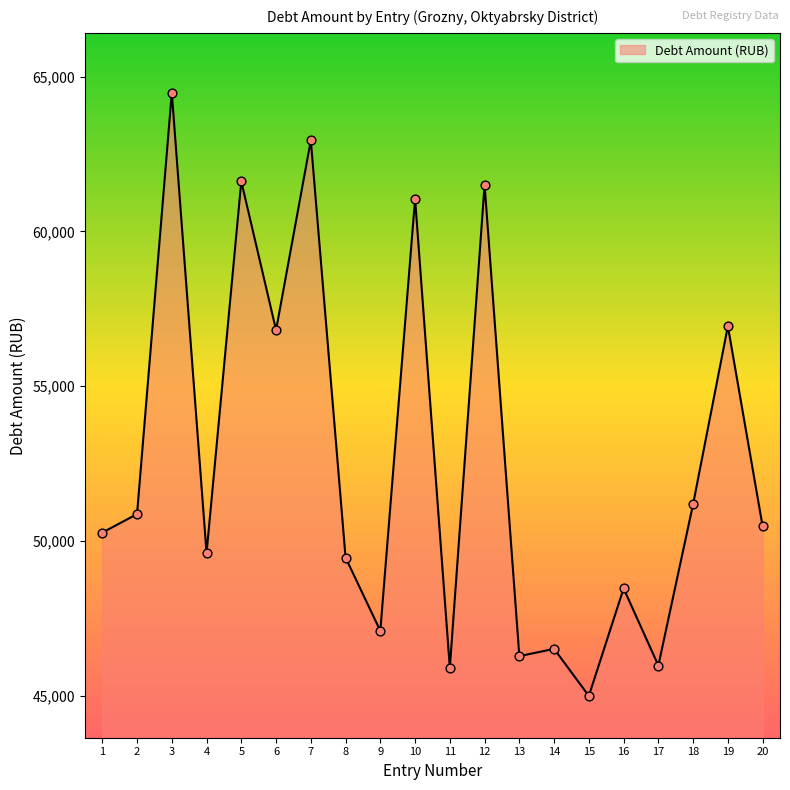

What is the change in value from 3 to 14?

-17954.6